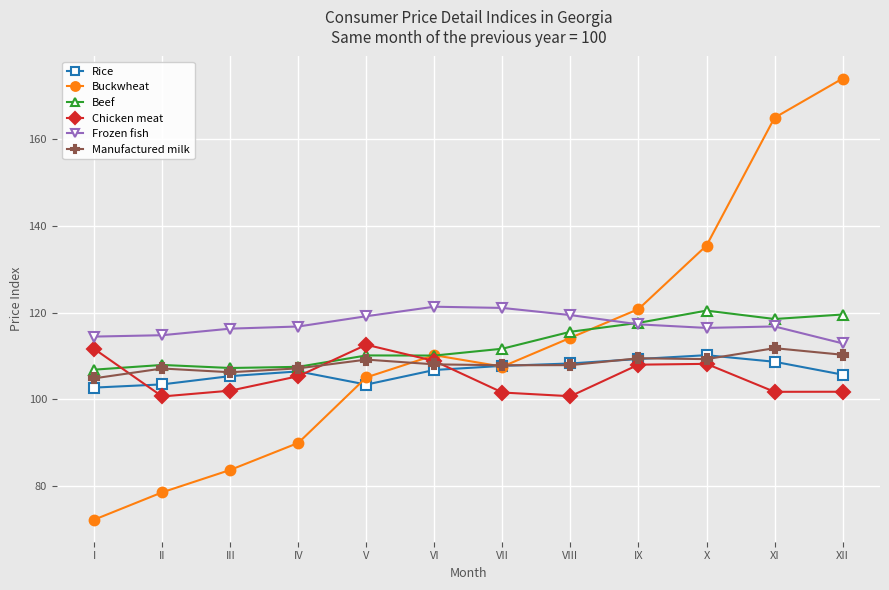

What is the value of the Beef point at the 7th from the left?

111.7